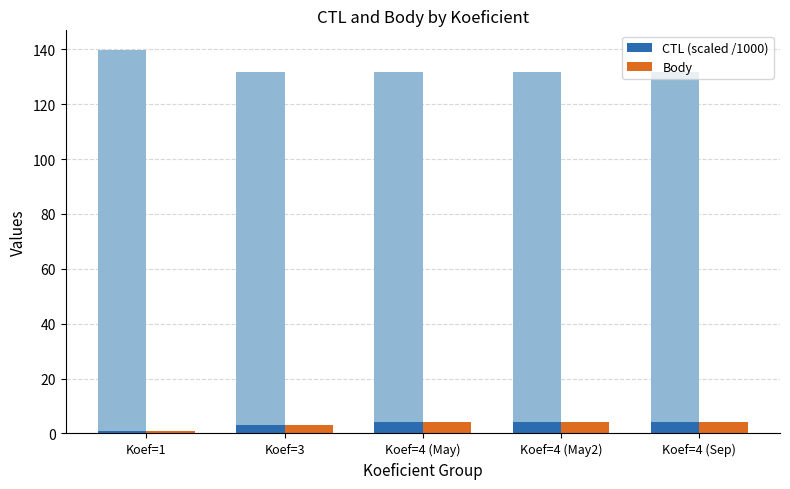

How many Body values are between 3 and 4?

4